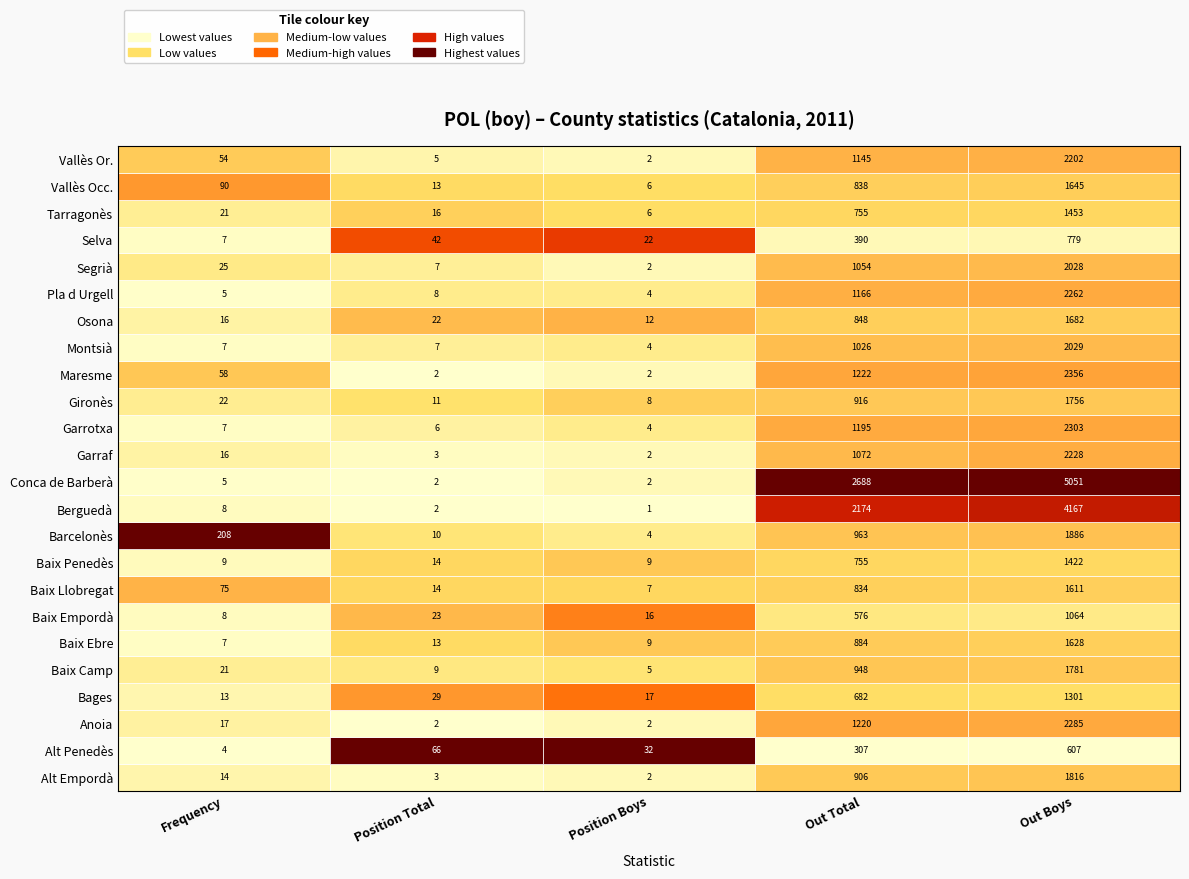

Reading left to right, transcribe all the data shown in this chart.

Alt Empordà: 14	3	2	906	1816
Alt Penedès: 4	66	32	307	607
Anoia: 17	2	2	1220	2285
Bages: 13	29	17	682	1301
Baix Camp: 21	9	5	948	1781
Baix Ebre: 7	13	9	884	1628
Baix Empordà: 8	23	16	576	1064
Baix Llobregat: 75	14	7	834	1611
Baix Penedès: 9	14	9	755	1422
Barcelonès: 208	10	4	963	1886
Berguedà: 8	2	1	2174	4167
Conca de Barberà: 5	2	2	2688	5051
Garraf: 16	3	2	1072	2228
Garrotxa: 7	6	4	1195	2303
Gironès: 22	11	8	916	1756
Maresme: 58	2	2	1222	2356
Montsià: 7	7	4	1026	2029
Osona: 16	22	12	848	1682
Pla d Urgell: 5	8	4	1166	2262
Segrià: 25	7	2	1054	2028
Selva: 7	42	22	390	779
Tarragonès: 21	16	6	755	1453
Vallès Occ.: 90	13	6	838	1645
Vallès Or.: 54	5	2	1145	2202